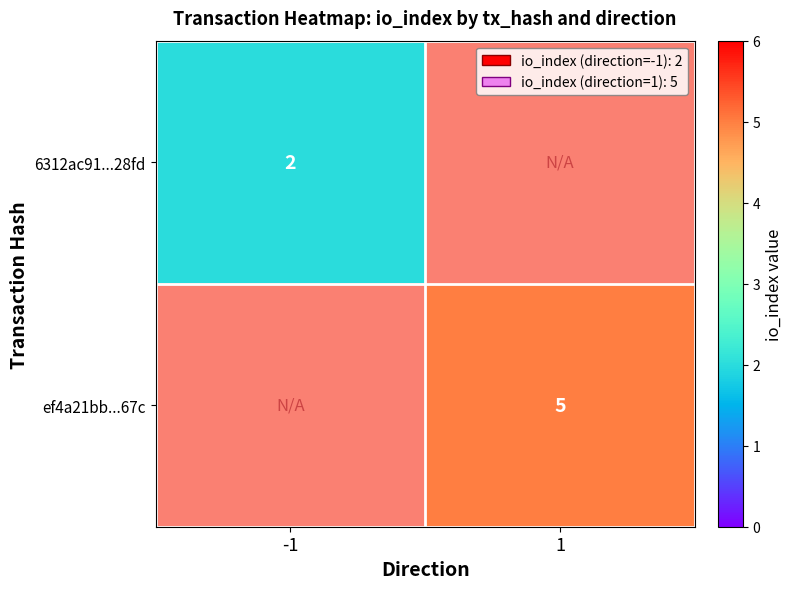

Is it true that ef4a21bb...67c equals 8 at 1?

False